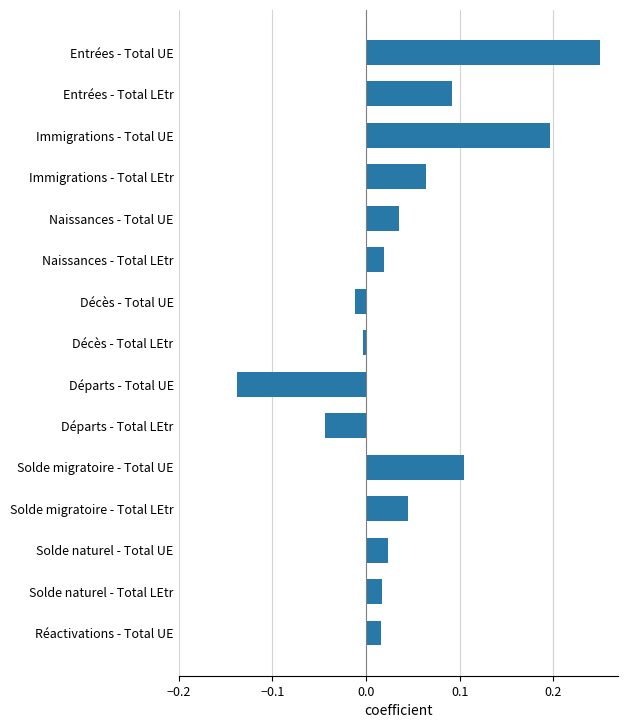

Which has a higher value, Entrées - Total LEtr or Immigrations - Total LEtr?

Entrées - Total LEtr